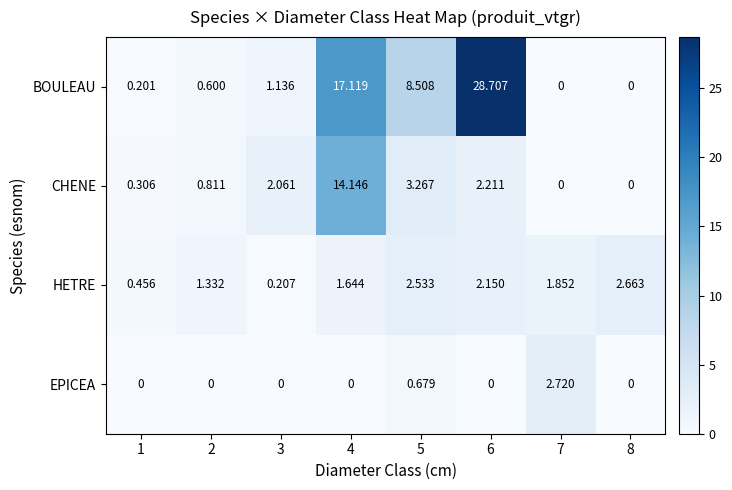

Which series has the largest range (max minus min)?

BOULEAU